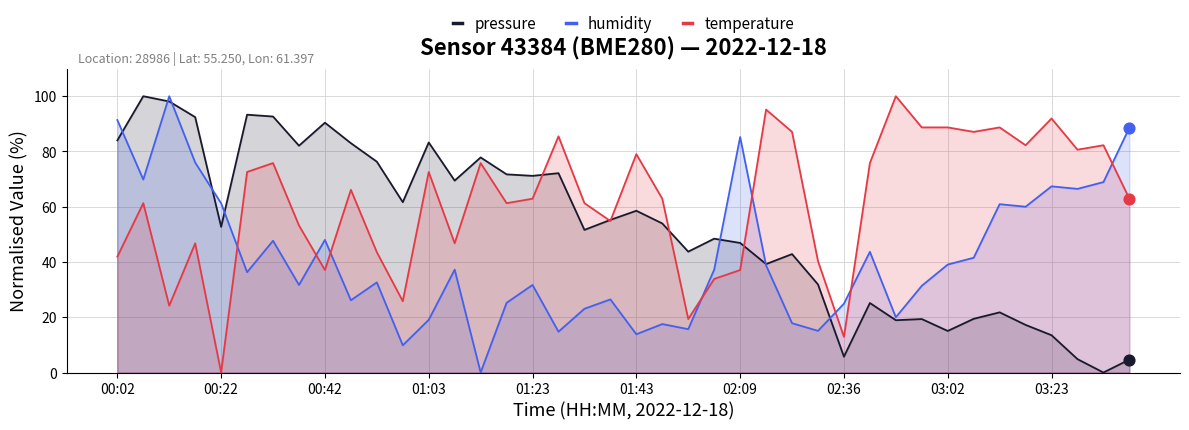

Which series has the largest total across all categories?

temperature